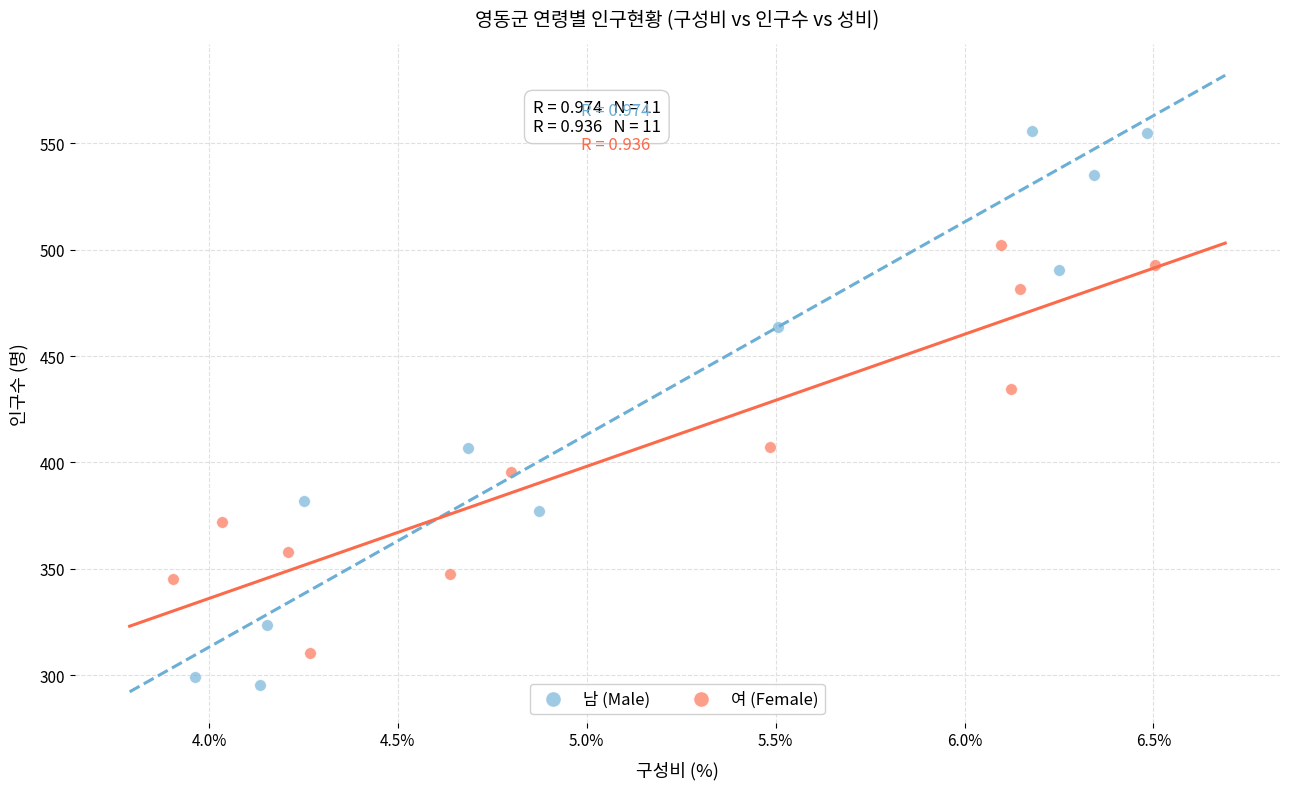

Which series reaches the maximum Y coordinate?

남 (Male)